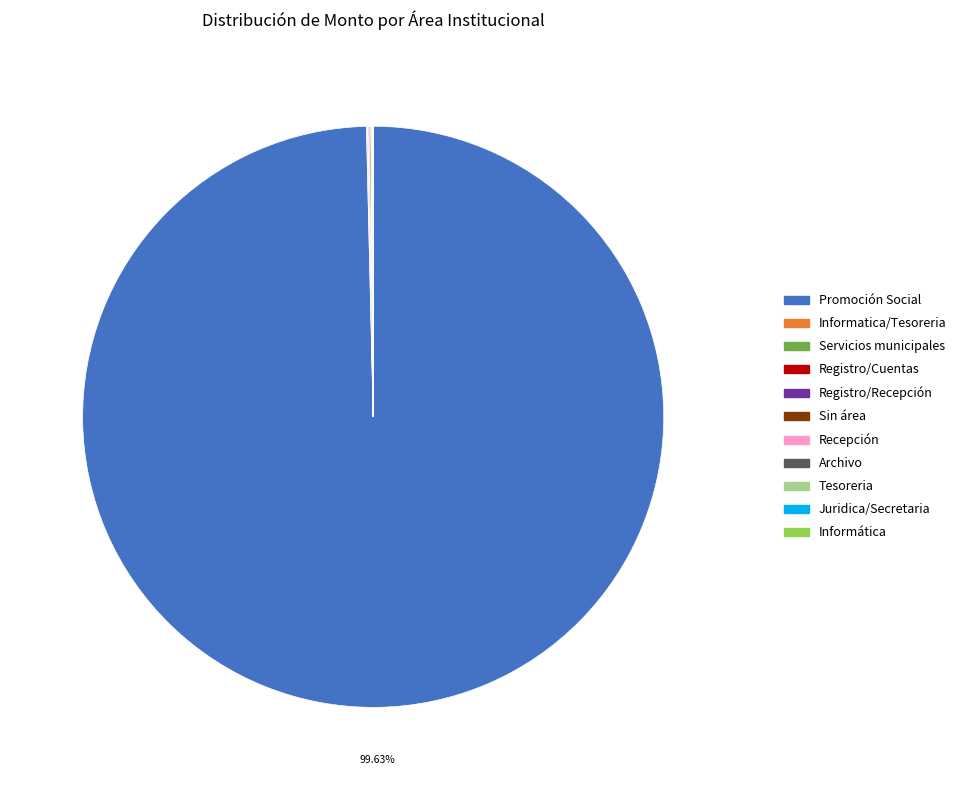

How many slices are in this pie chart?

11